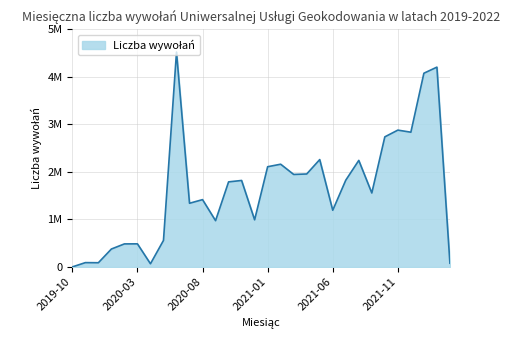

Rank the categories by value from lowest to highest.

2019-10, 2020-04, 2022-03, 2019-12, 2019-11, 2020-01, 2020-02, 2020-03, 2020-05, 2020-09, 2020-12, 2021-06, 2020-07, 2020-08, 2021-09, 2020-10, 2020-11, 2021-07, 2021-03, 2021-04, 2021-01, 2021-02, 2021-08, 2021-05, 2021-10, 2021-12, 2021-11, 2022-01, 2022-02, 2020-06